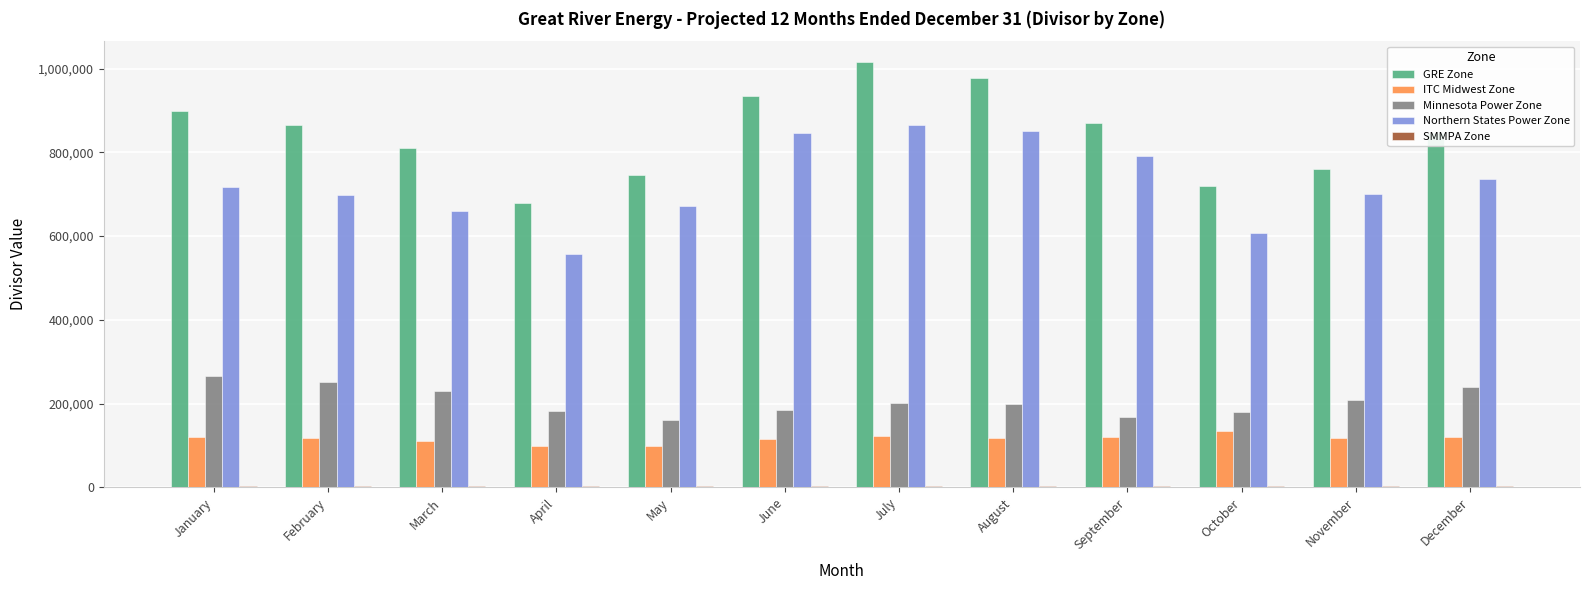

Count the number of categories in the chart.

12